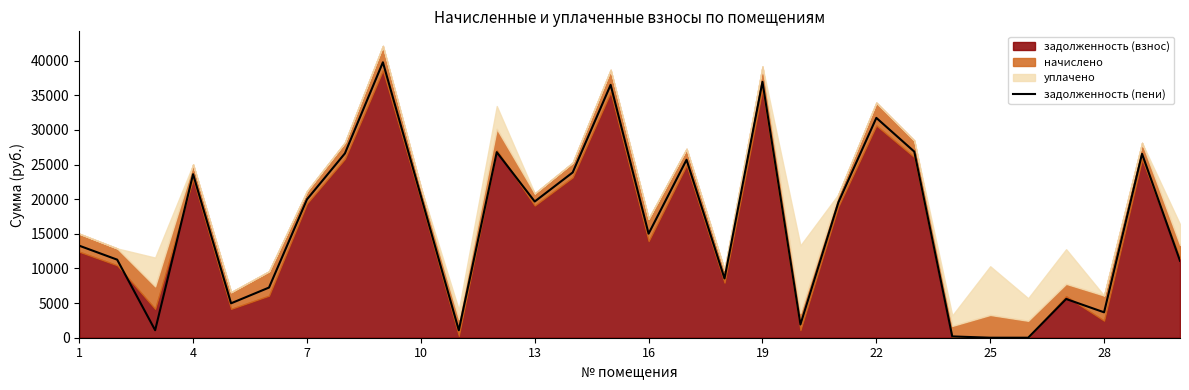

What is the maximum value for задолженность (пени)?

39761.2